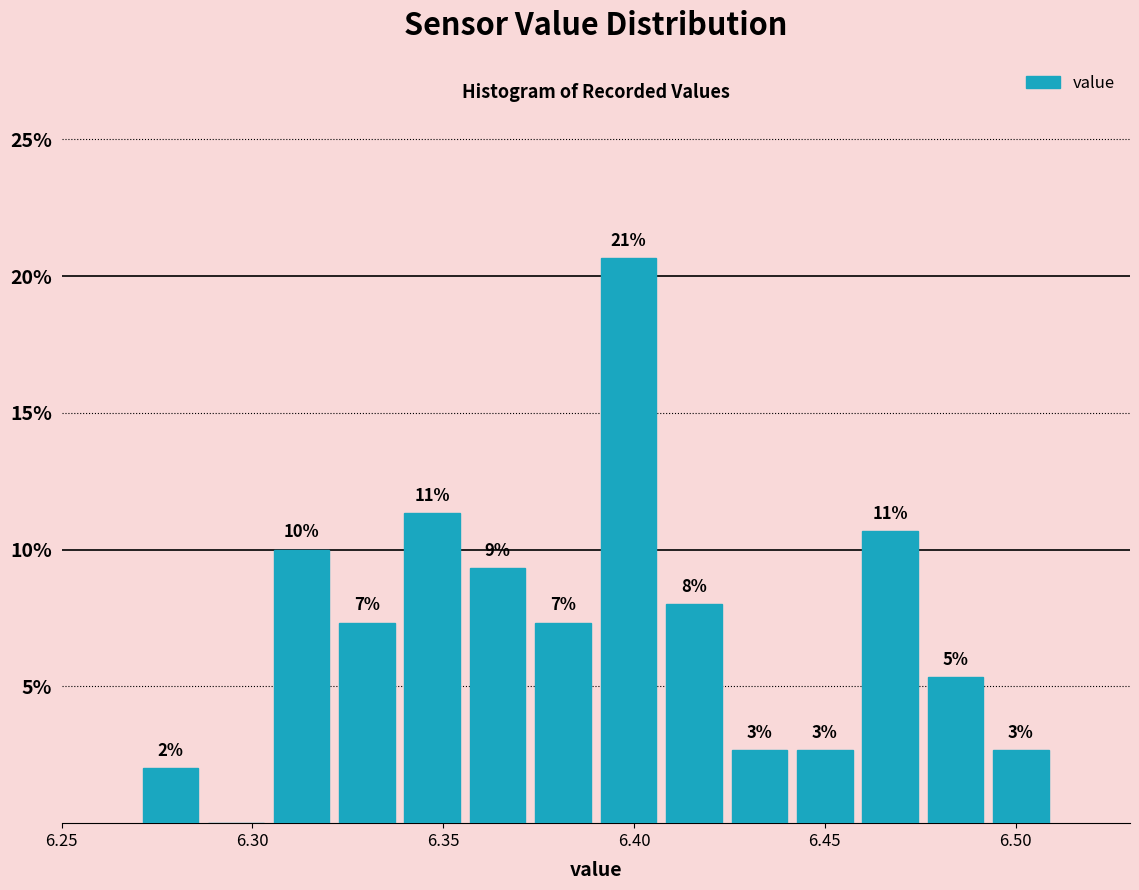

Read against the x-axis, roughly where is the centre of the tallest bar?

6.400